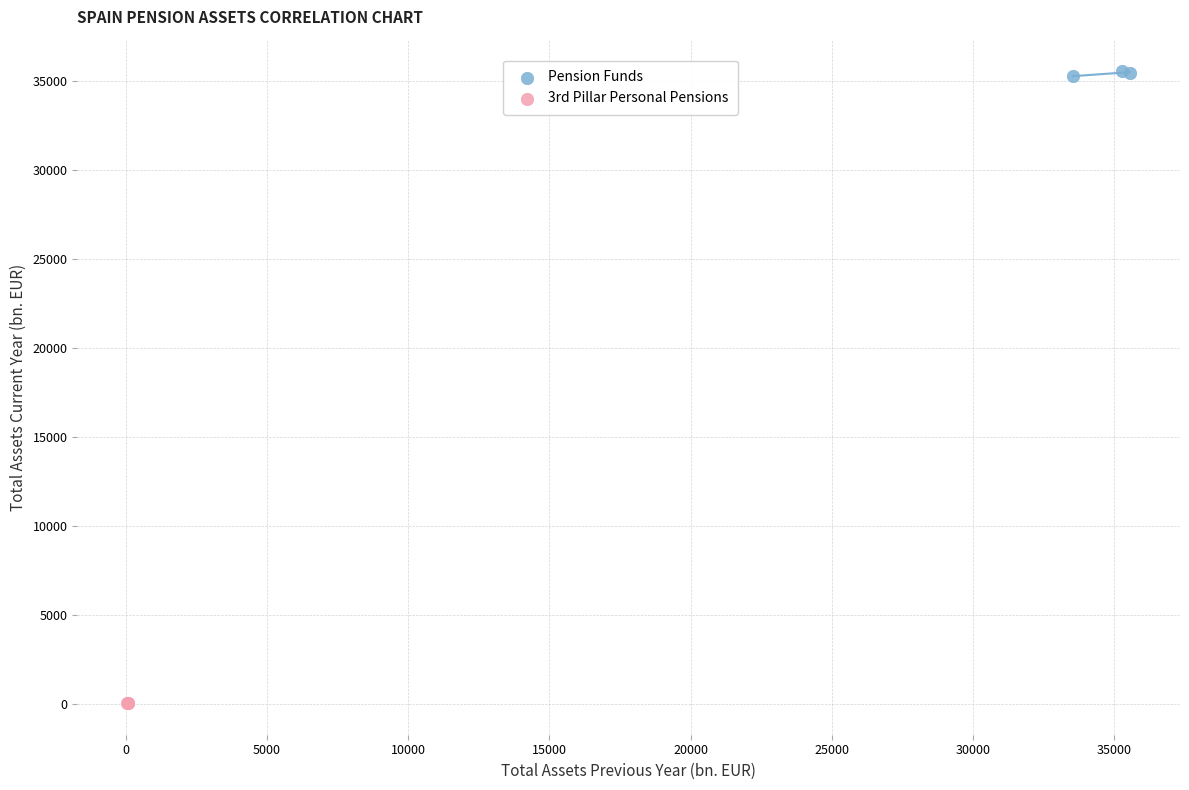

Which series contains the highest Y value?

Pension Funds